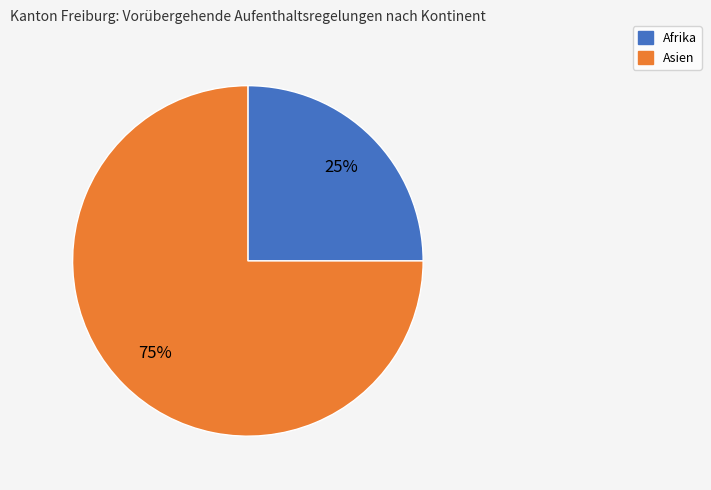

To the nearest percent, what is the average slice percentage?

50%